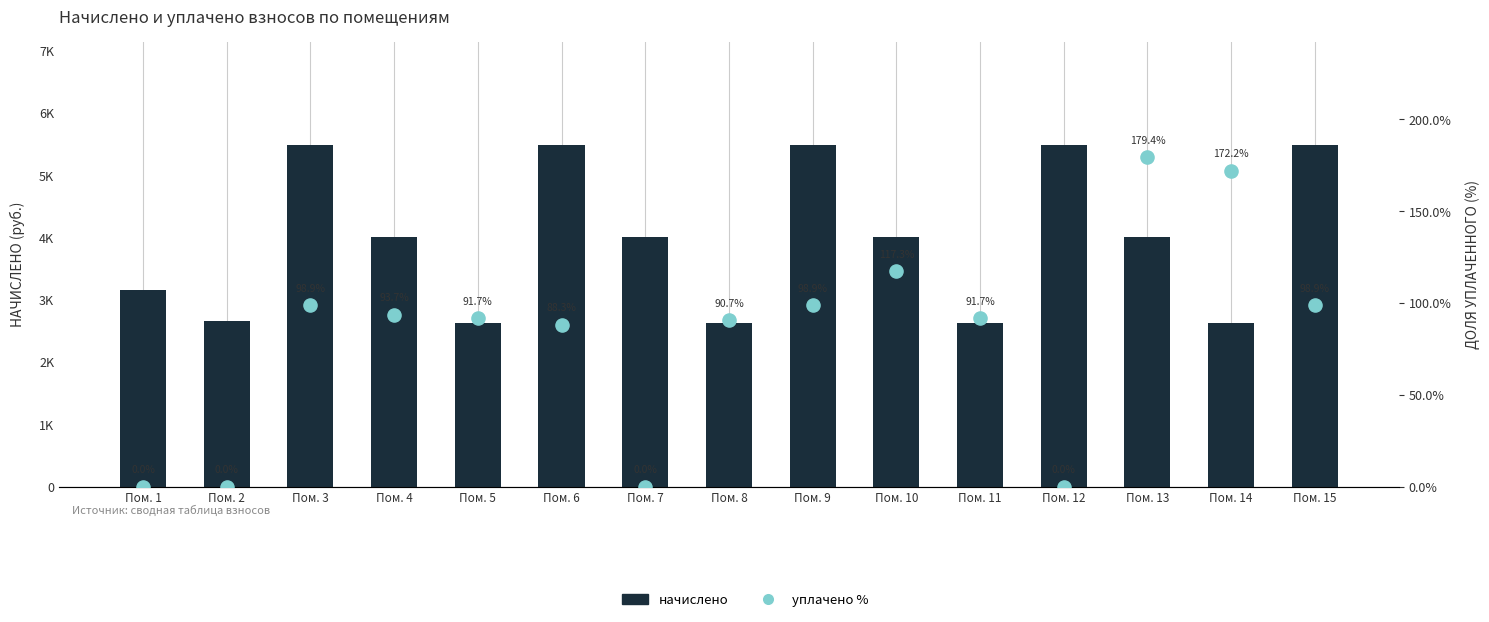

At how many categories does at least one series exceed 1515?

15